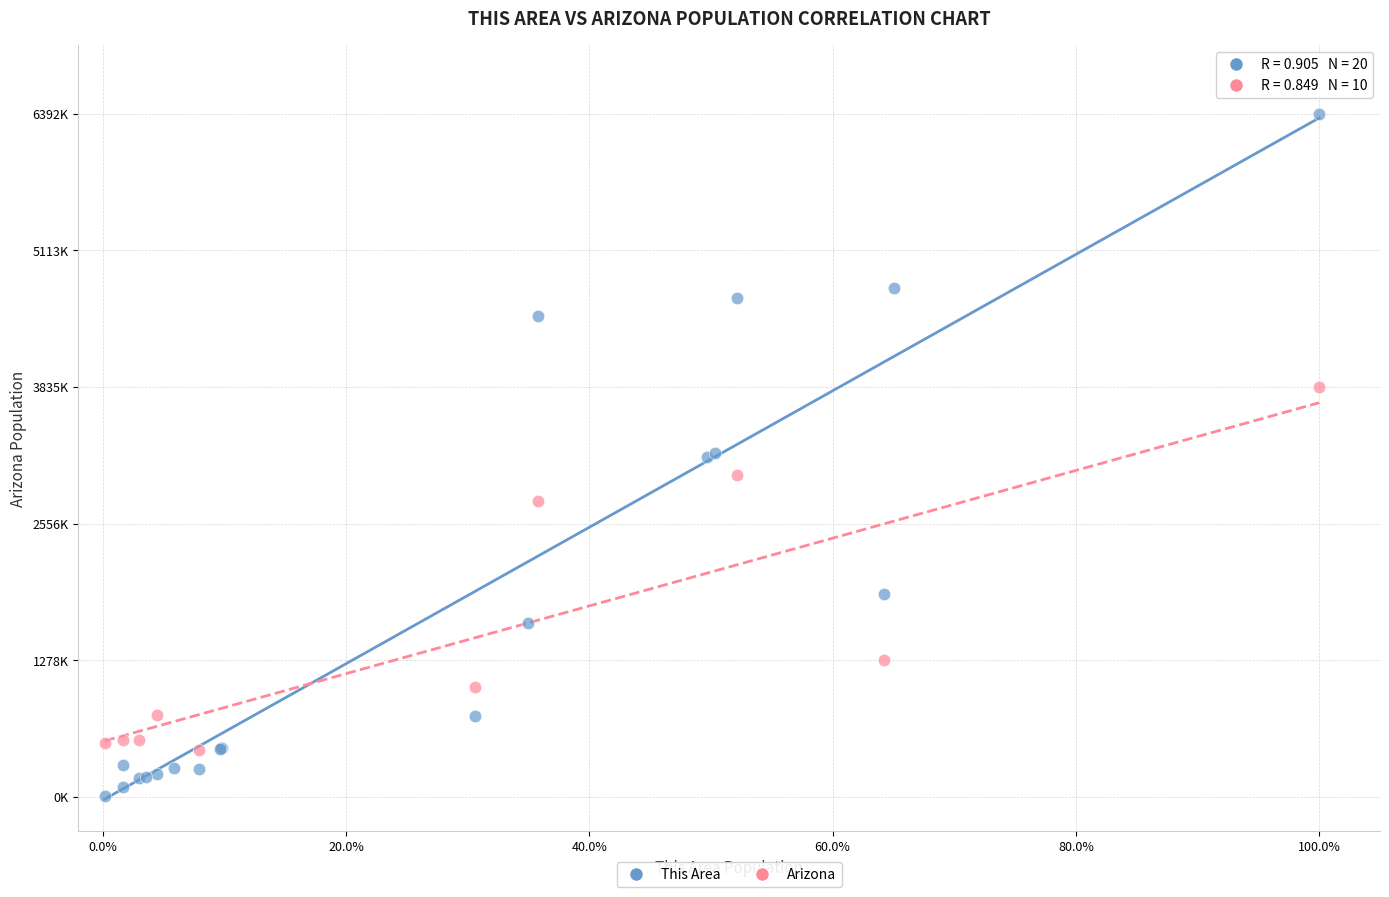

What are all the series names shown in the legend?

This Area, Arizona